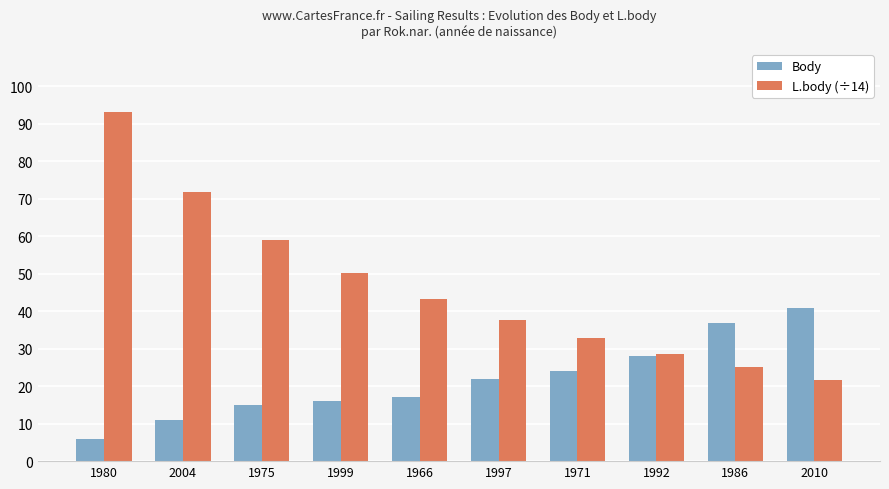

Which series changed the most between 1980 and 1975?

L.body (÷14)